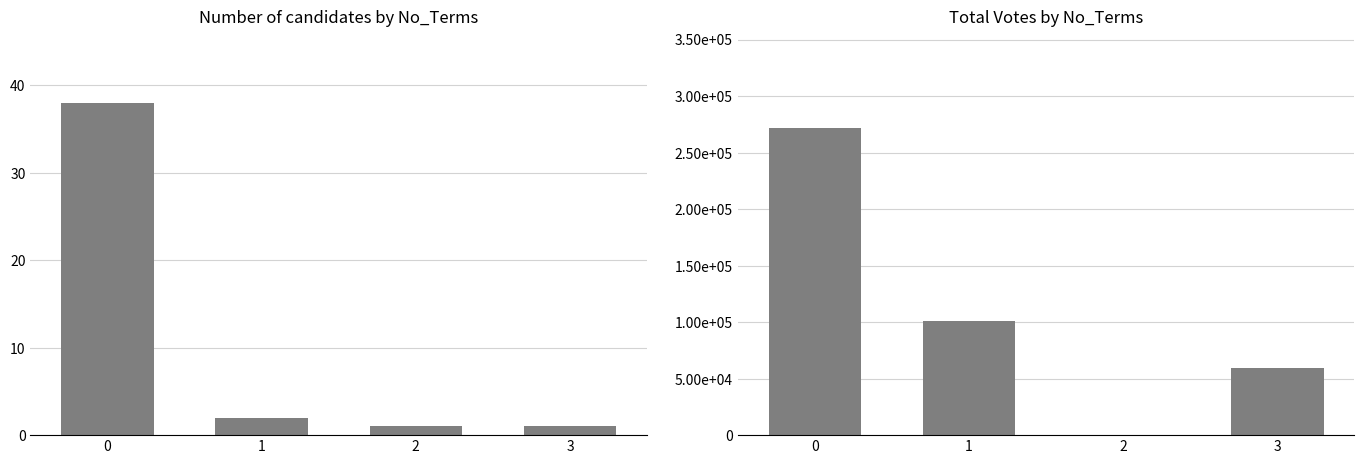

How many values in the Total Votes series are below 100922?

2